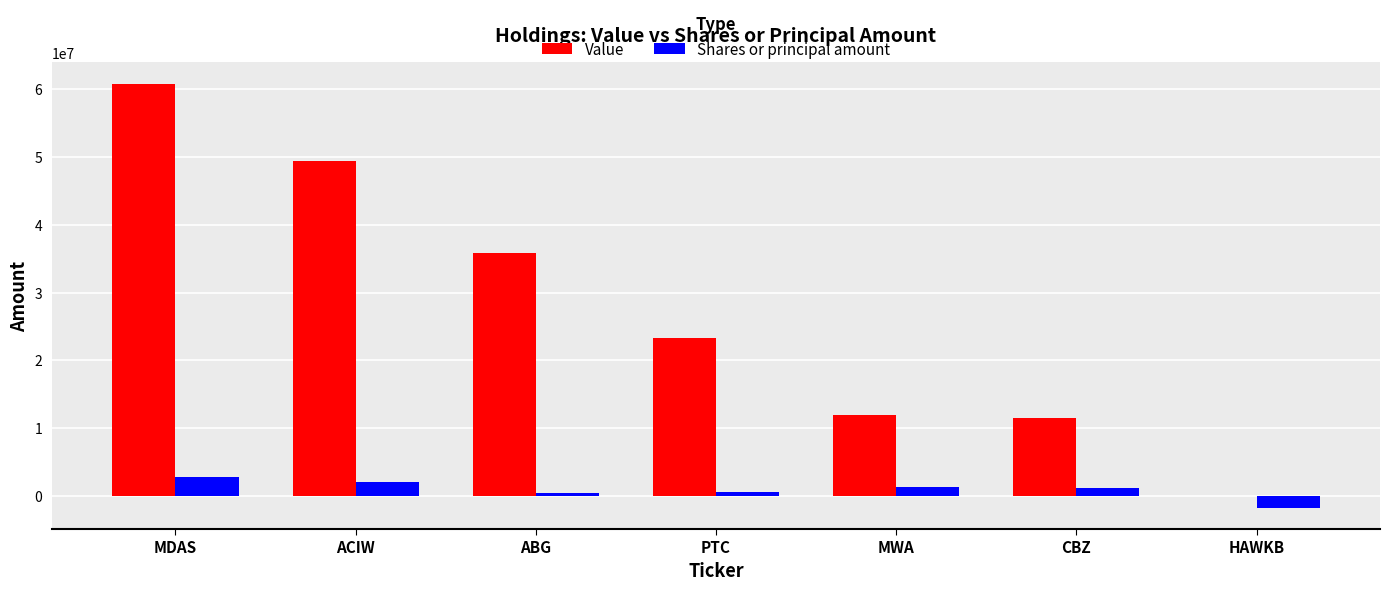

Is the value of Shares or principal amount at HAWKB greater than the value of Value at CBZ?

No